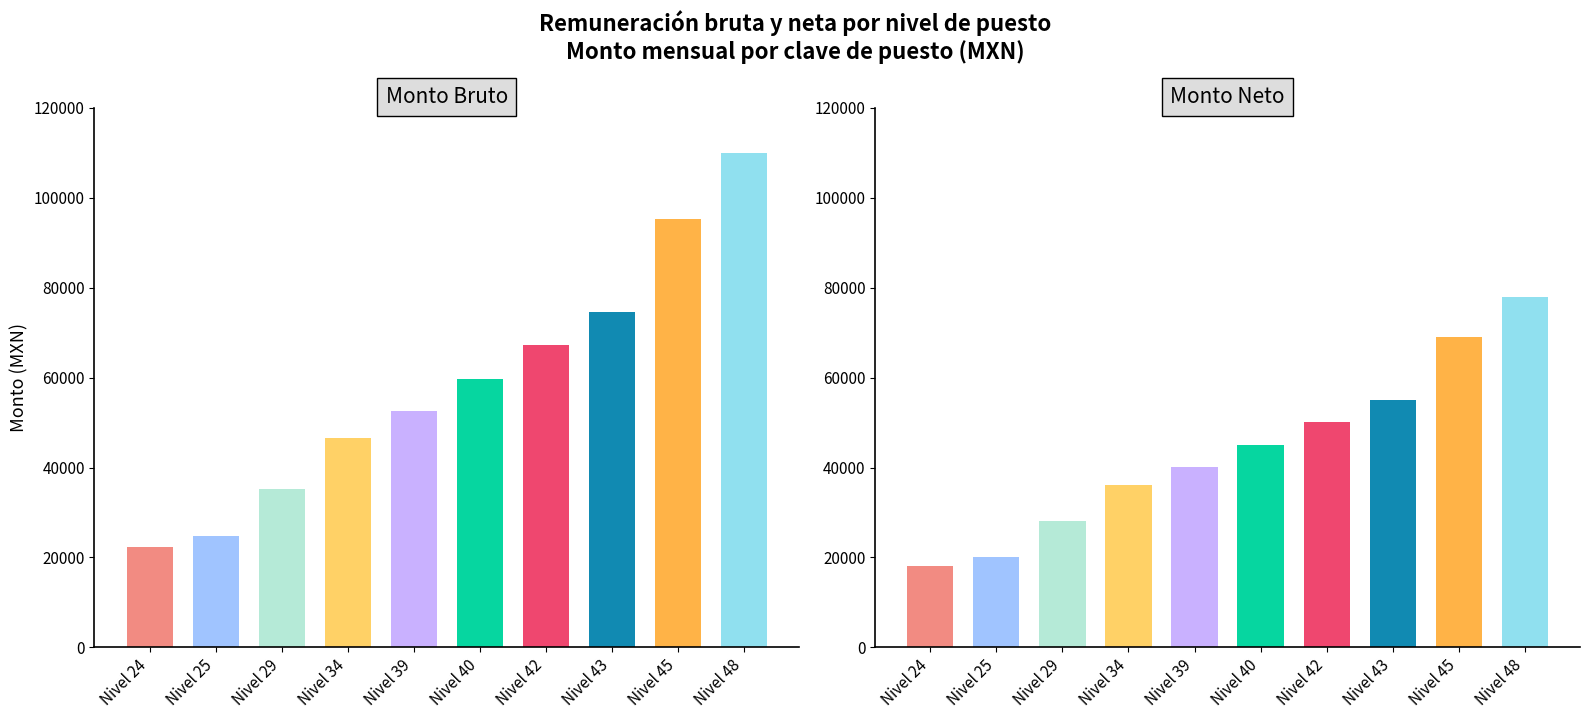

What is the average value of the Monto Bruto series?

58843.3